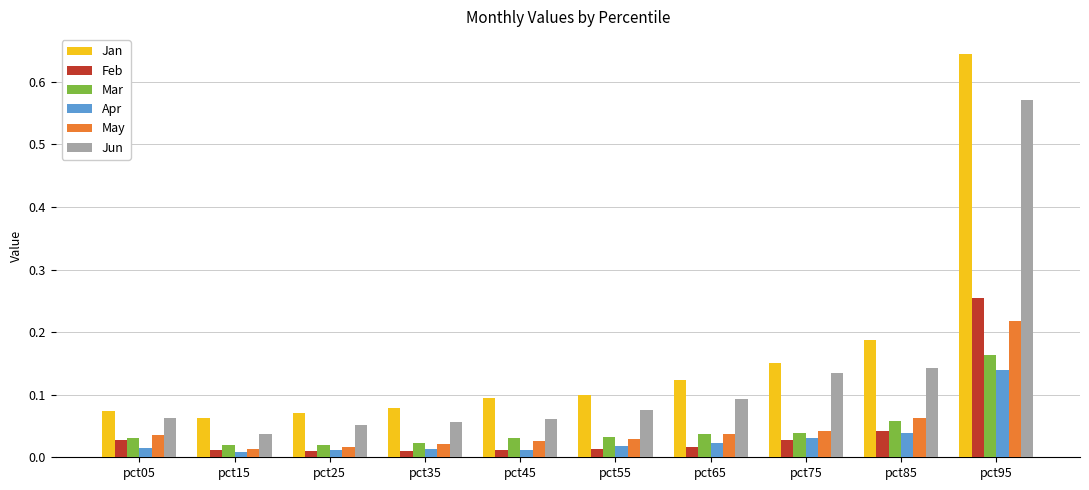

How many categories are shown in the chart?

10